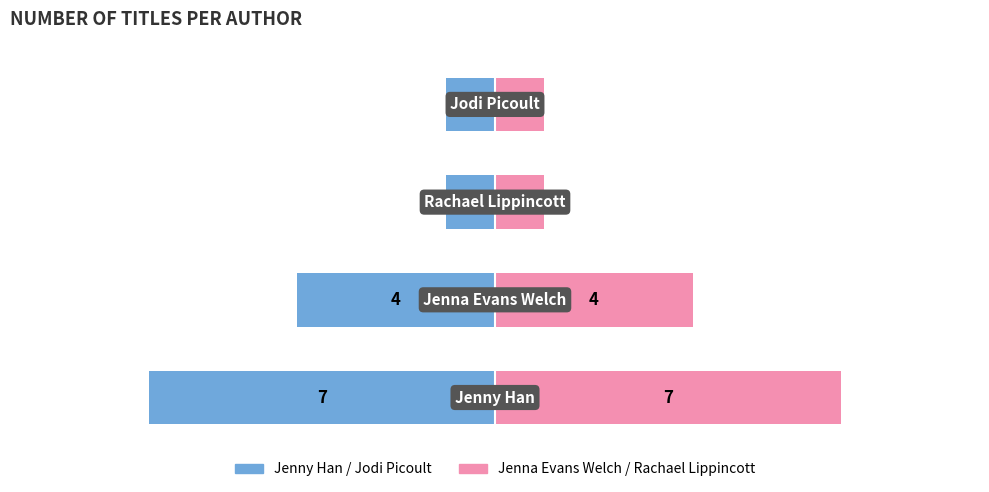

What is the minimum value shown in the chart?

-7